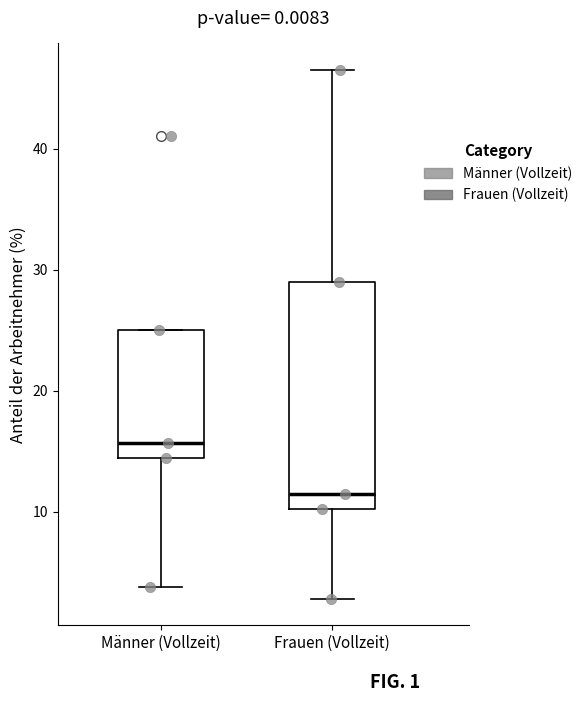

Reading left to right, read every box against the y-axis: the position of its median line, the range the box covers, and the ends of its whiskers. The values are not printed on the chart, so give them approximately, as read against the axis.

Männer (Vollzeit): median 16, box 14 to 25, whiskers 4 to 25
Frauen (Vollzeit): median 12, box 10 to 29, whiskers 3 to 47